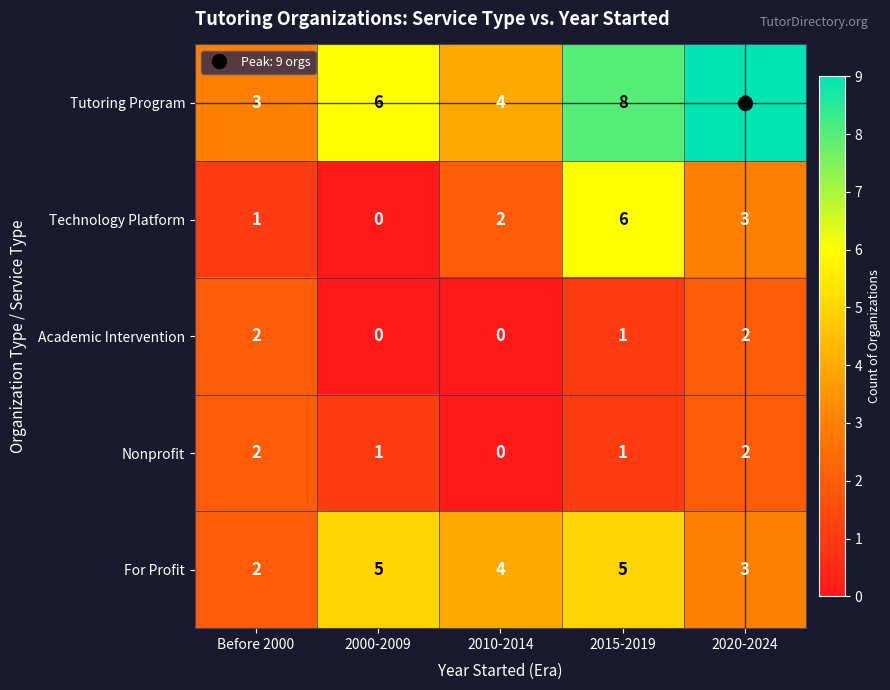

How many data points does each series have?

5